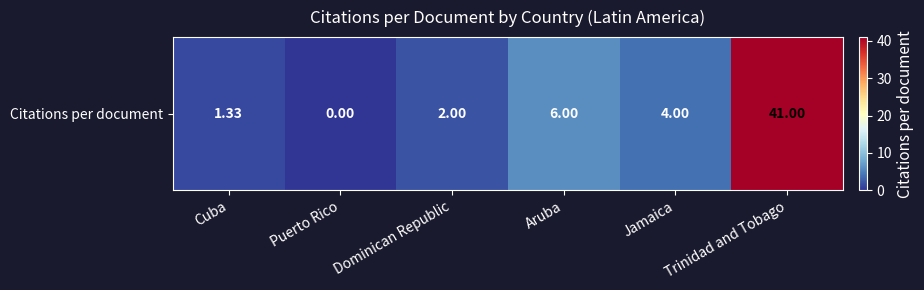

Which label corresponds to the largest value in the chart?

Trinidad and Tobago